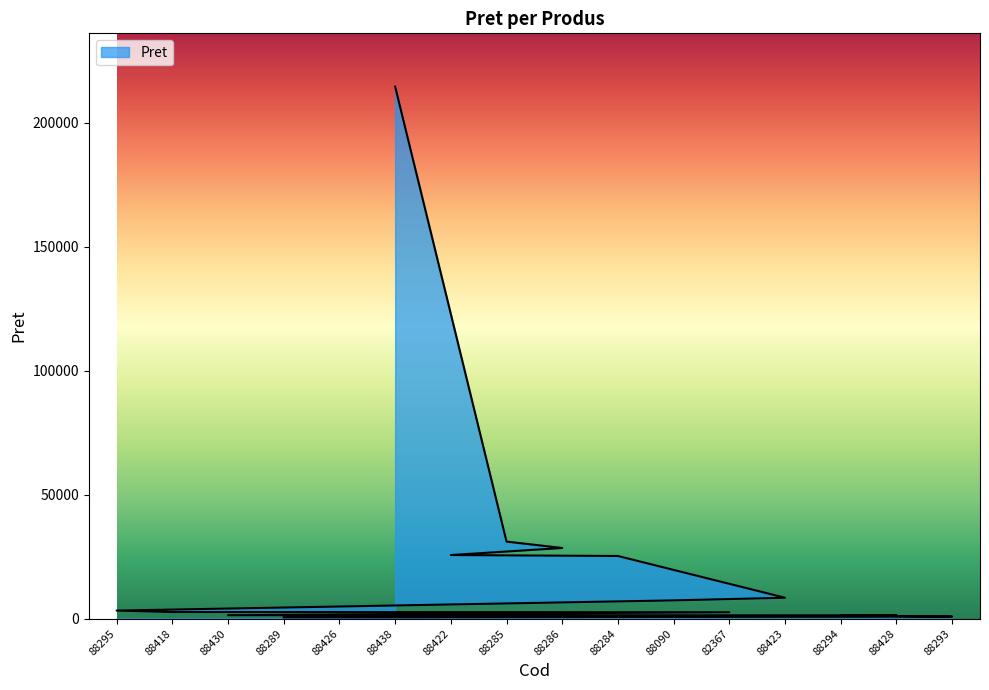

What is the maximum value shown in the chart?

214582.5